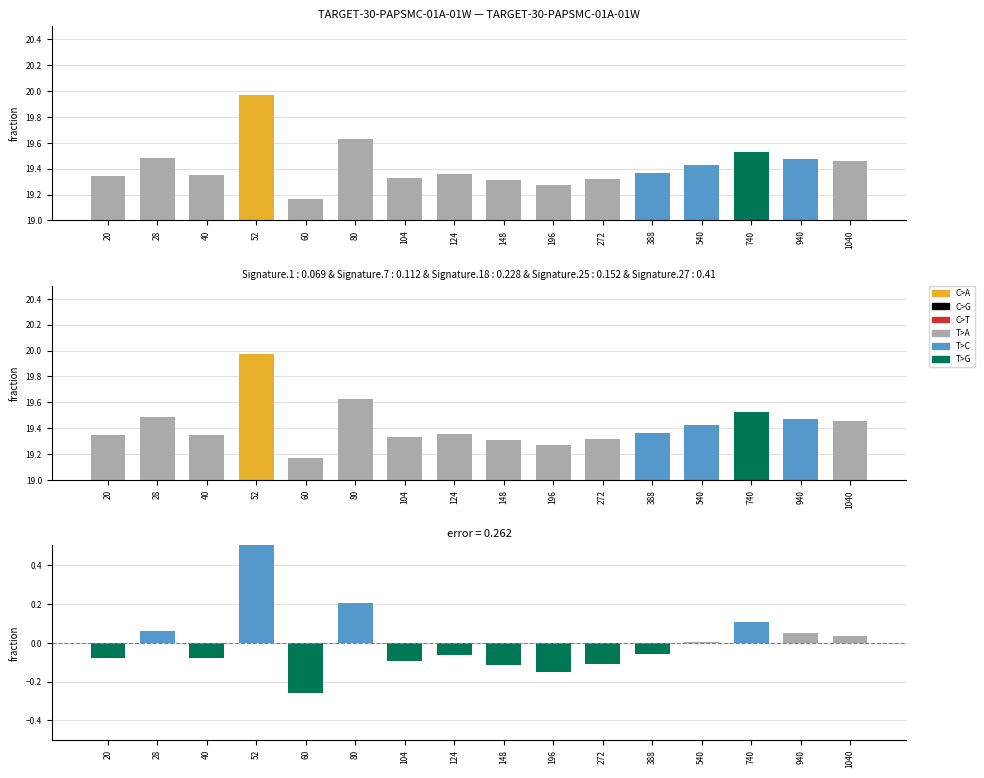

What is the minimum value shown in the chart?

-0.3